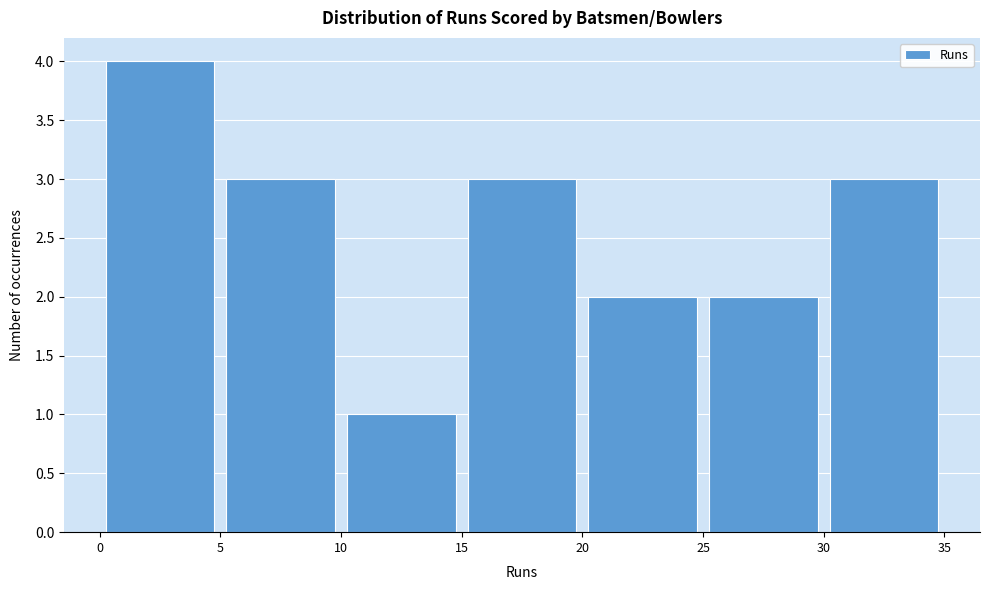

Reading left to right, list every bar in this chart as the range it spans on the x-axis followed by its height. The values are not printed on the chart, so give them approximately, as read against the axis.

0 to 5: 4
5 to 10: 3
10 to 15: 1
15 to 20: 3
20 to 25: 2
25 to 30: 2
30 to 35: 3